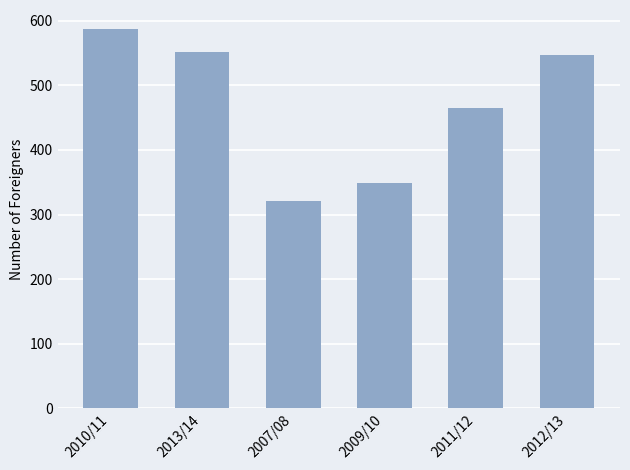

What is the ratio of the value at 2007/08 to the value at 2012/13?

0.6